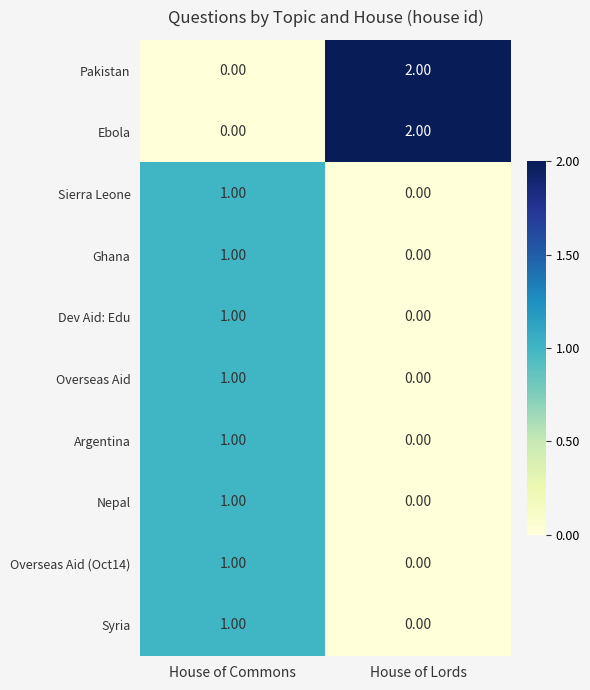

At which label is Overseas Aid (Oct14) closest to 0?

House of Lords